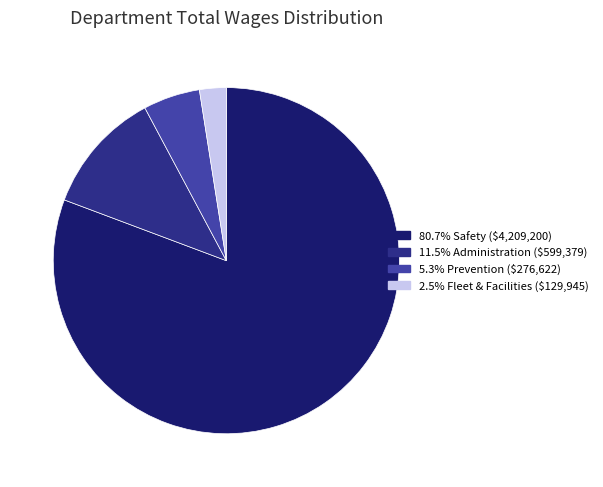

Count the number of slices in the pie.

4